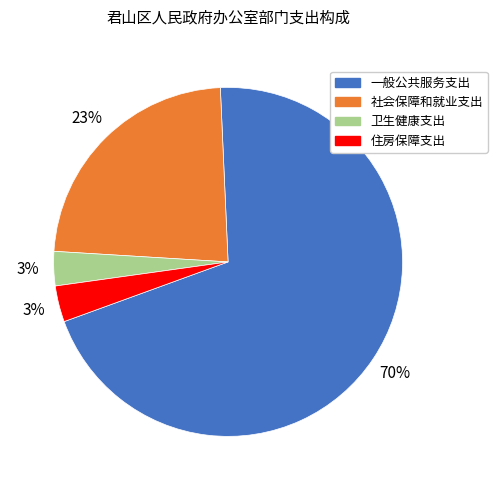

Which category has the biggest portion of the pie?

一般公共服务支出